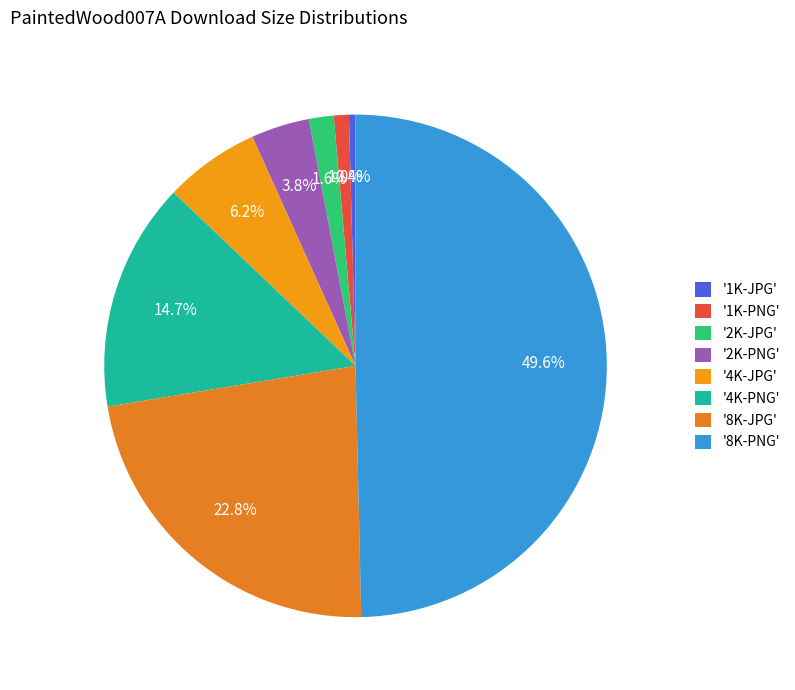

Which category has the smallest portion of the pie?

'1K-JPG'